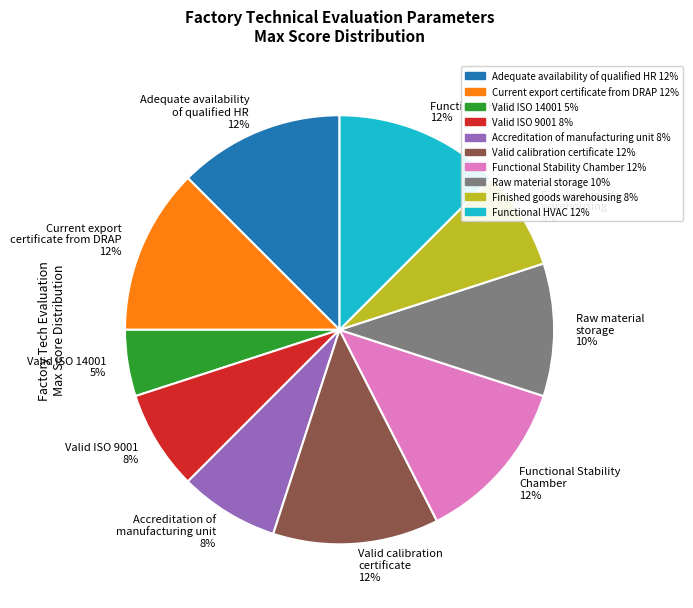

To the nearest percent, what portion does Valid calibration certificate 12% represent?

12%